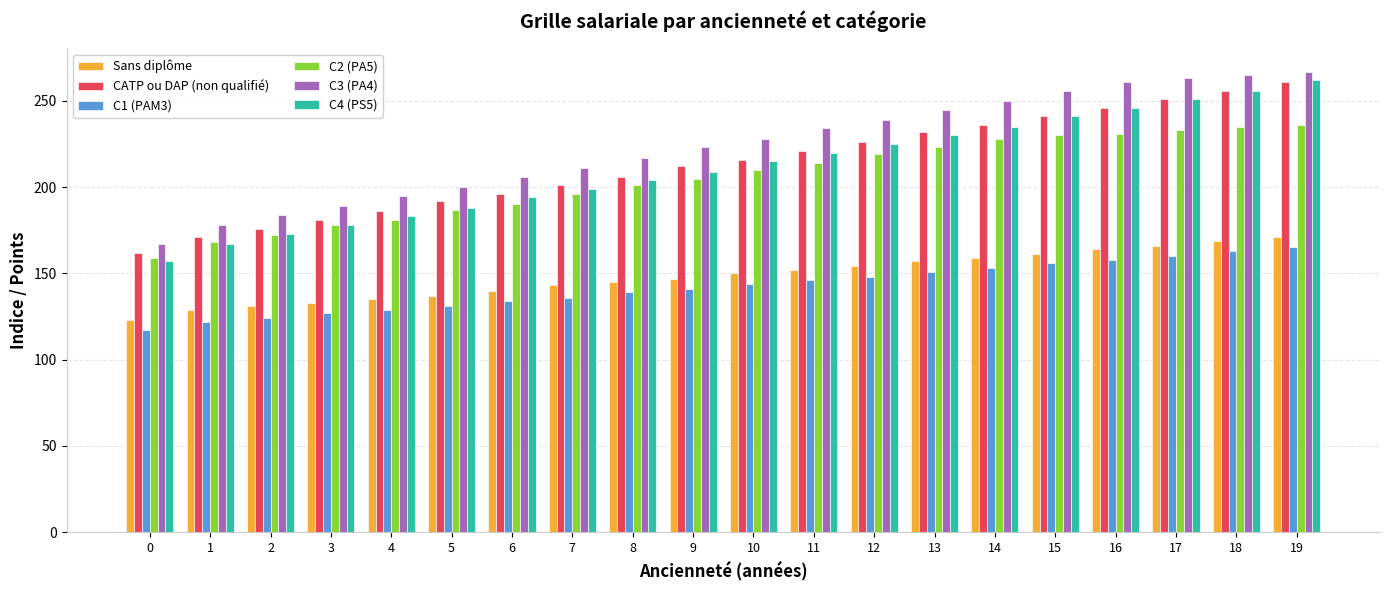

True or false: CATP ou DAP (non qualifié) has a value of 349 at 17.

False